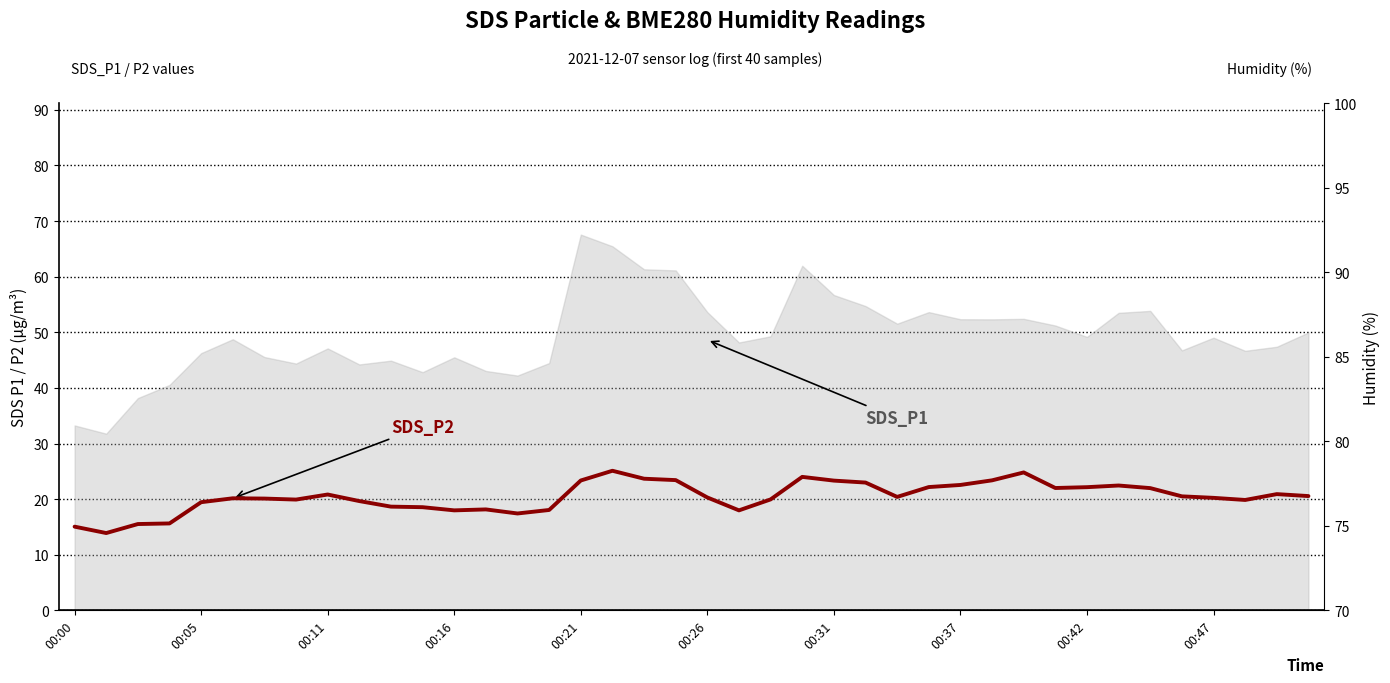

What is the smallest value displayed?

13.9